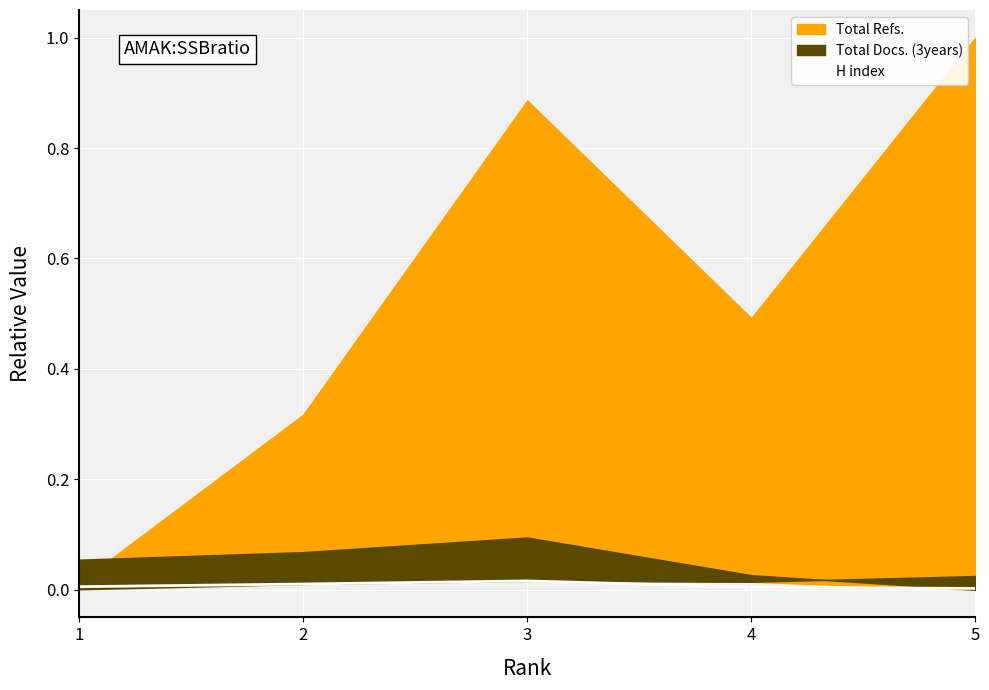

True or false: there are more than 0 points higher than both neighbors.

True